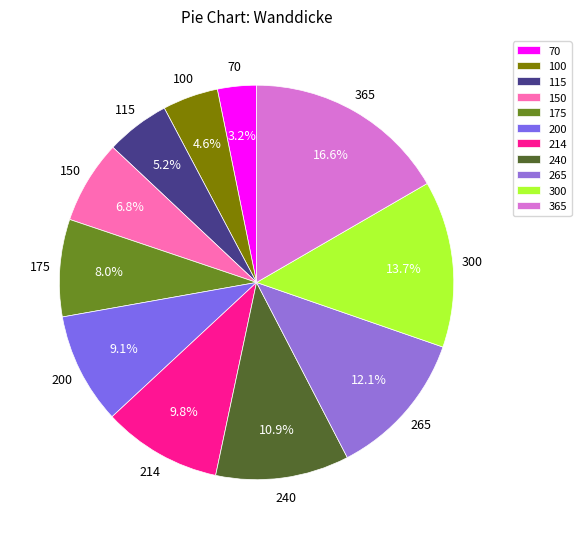

Does 265 account for over 50% of the chart?

No